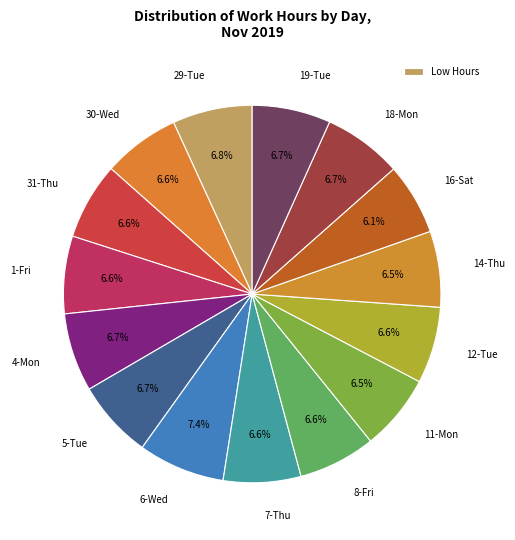

What is the total percentage of 8-Fri and 5-Tue?

13.3%